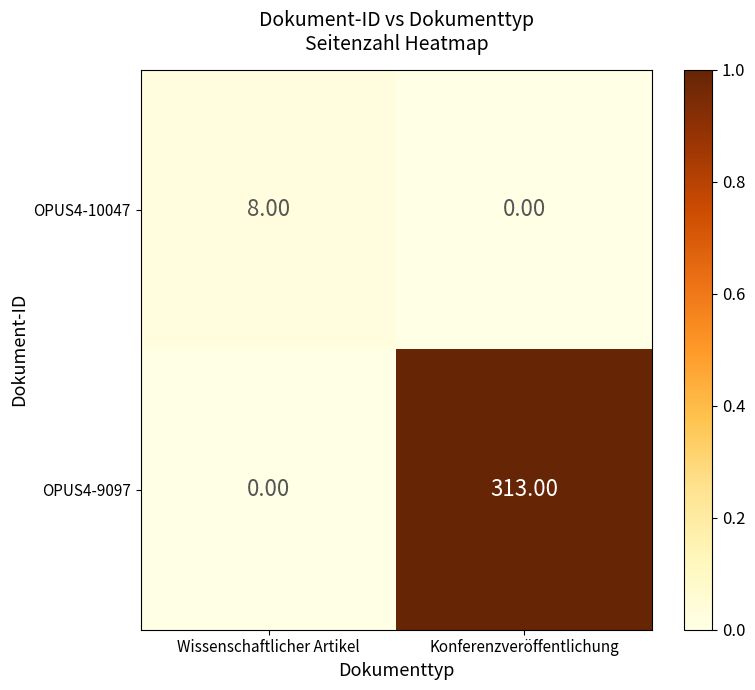

At how many categories does at least one series exceed 0?

2